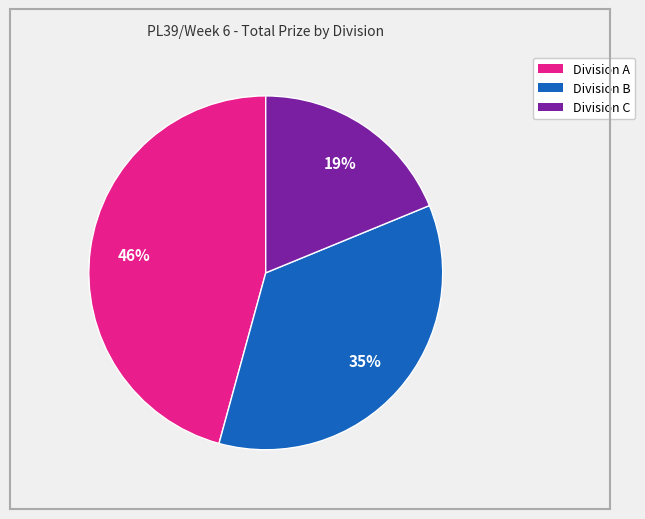

To the nearest percent, what is the average slice percentage?

33%